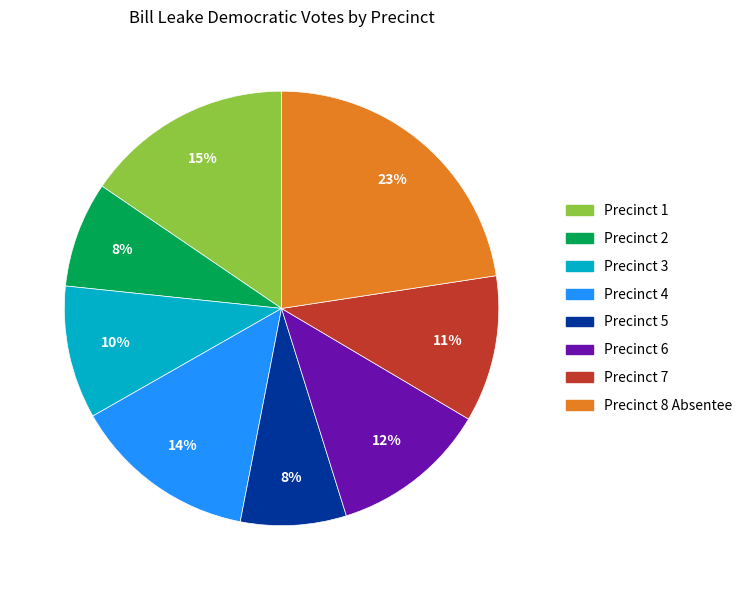

True or false: Precinct 5 accounts for 1% of the total.

False